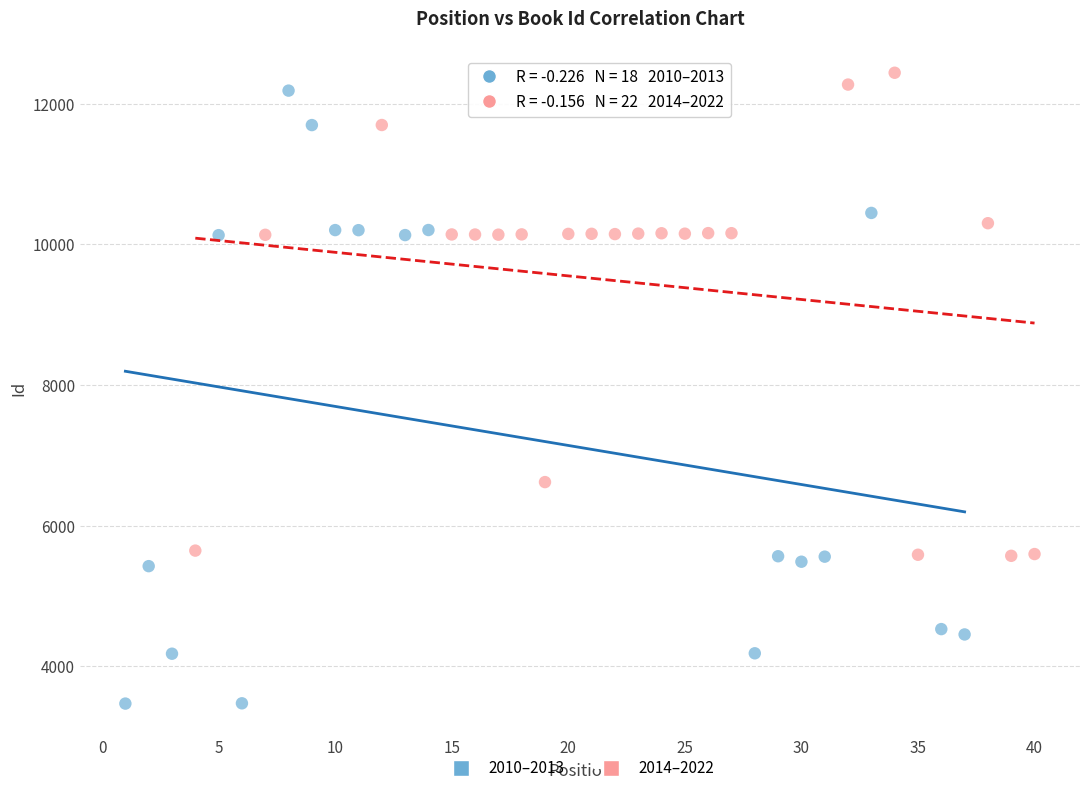

Which series has the widest spread of Y values?

2010–2013